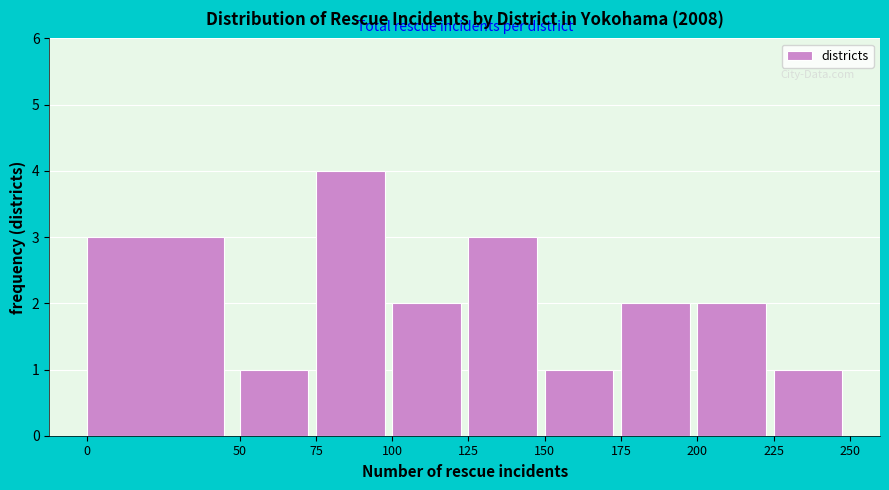

Reading left to right, list every bar in this chart as the range it spans on the x-axis followed by its height. The values are not printed on the chart, so give them approximately, as read against the axis.

0 to 50: 3
50 to 75: 1
75 to 100: 4
100 to 125: 2
125 to 150: 3
150 to 175: 1
175 to 200: 2
200 to 225: 2
225 to 250: 1